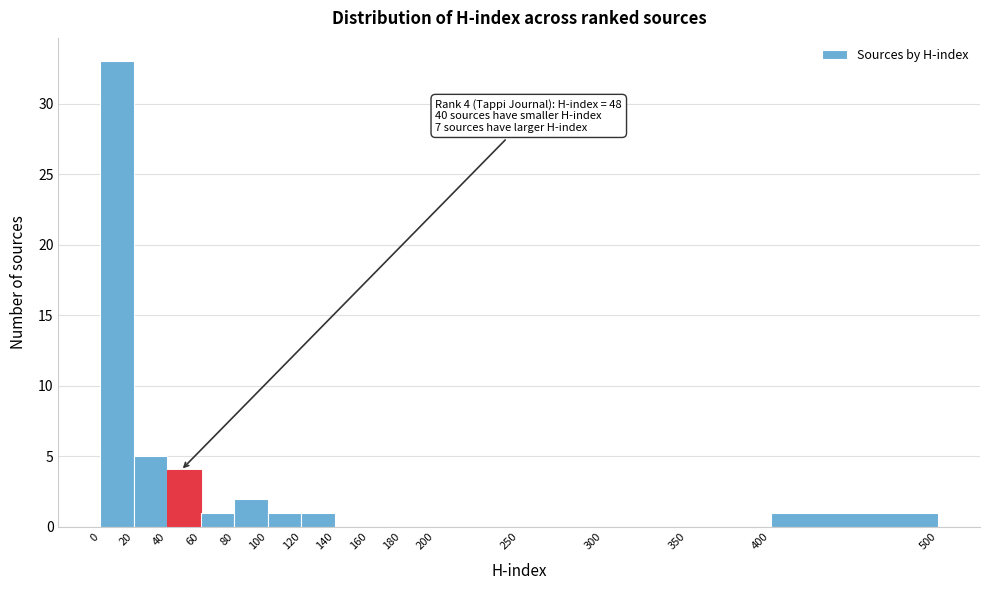

Which range on the x-axis has the tallest bar?

0 to 20